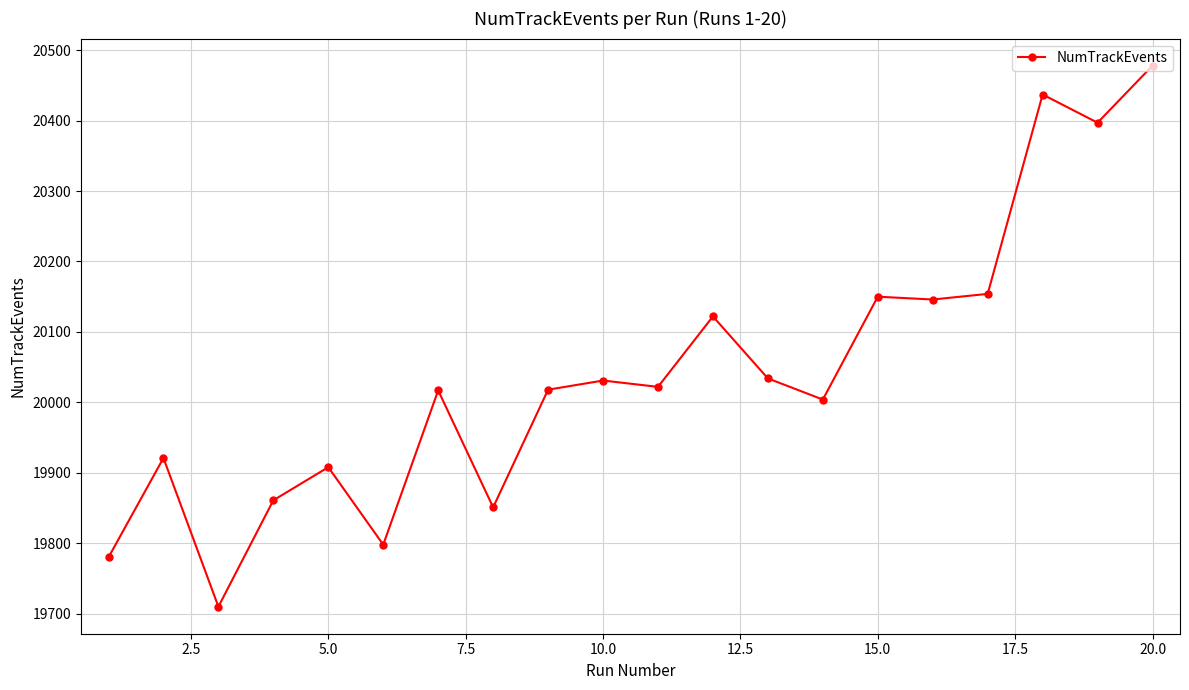

How many values are below 20022?

10